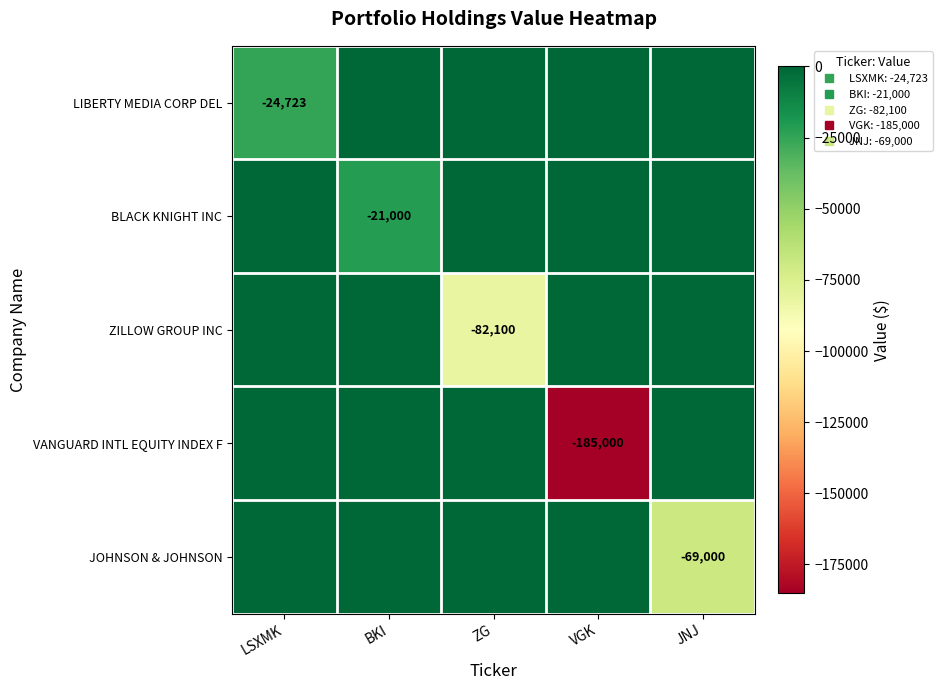

How many data points does each series have?

5